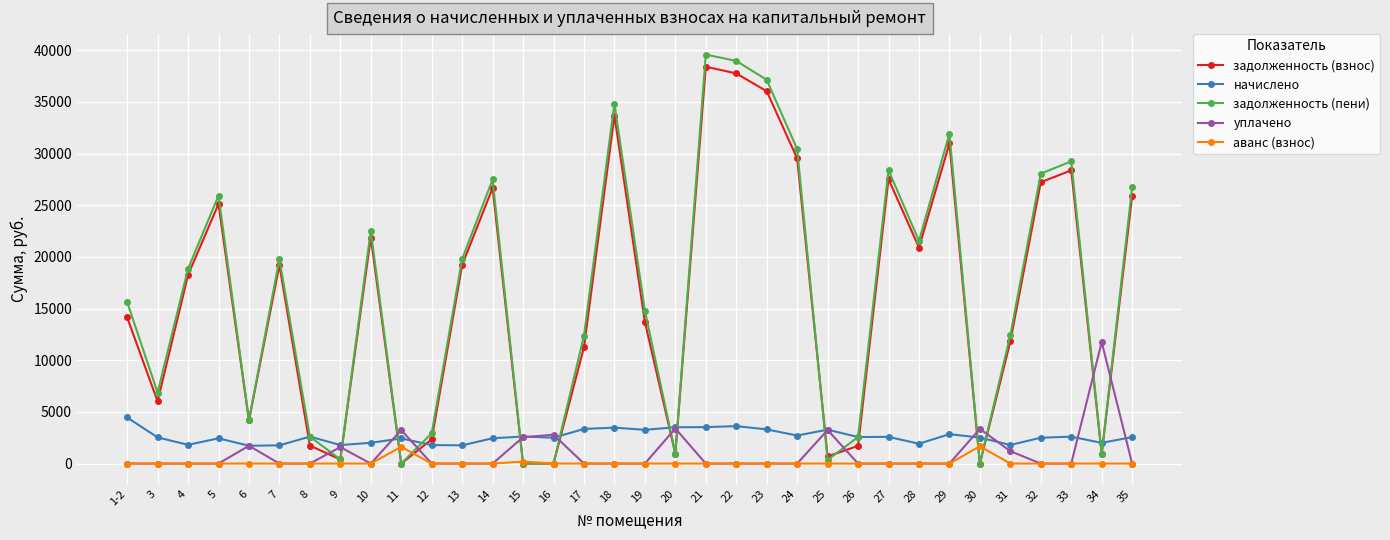

What is the sum of the задолженность (взнос) values at 12 and 28?

23234.5